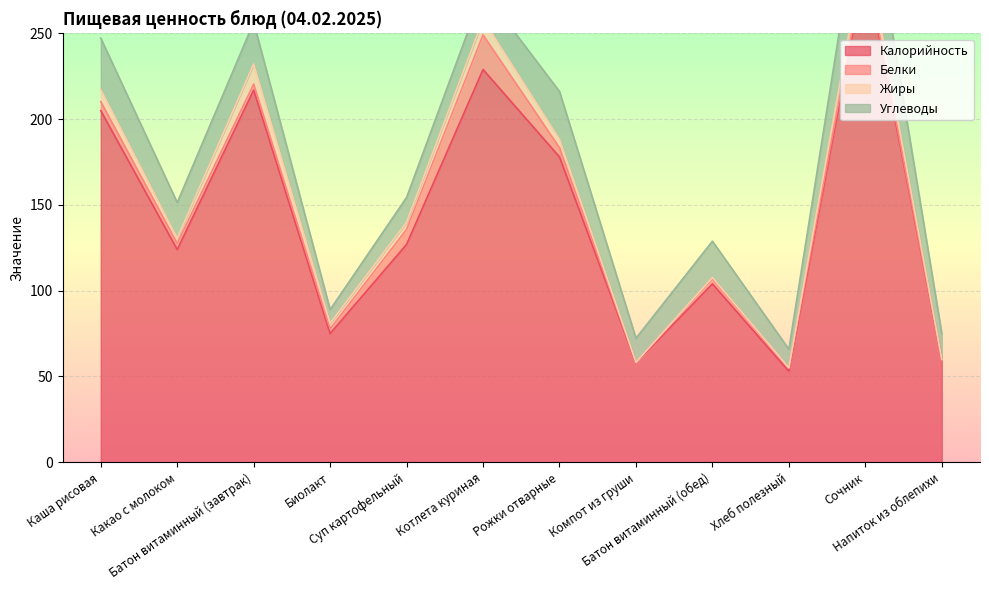

At which category does Углеводы reach its first local peak?

Батон витаминный (завтрак)